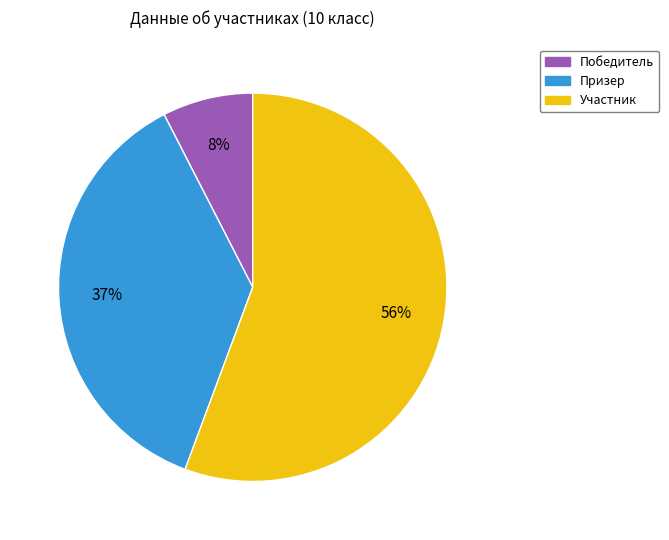

To the nearest percent, what is the difference between the Победитель and Участник slice percentages?

48%